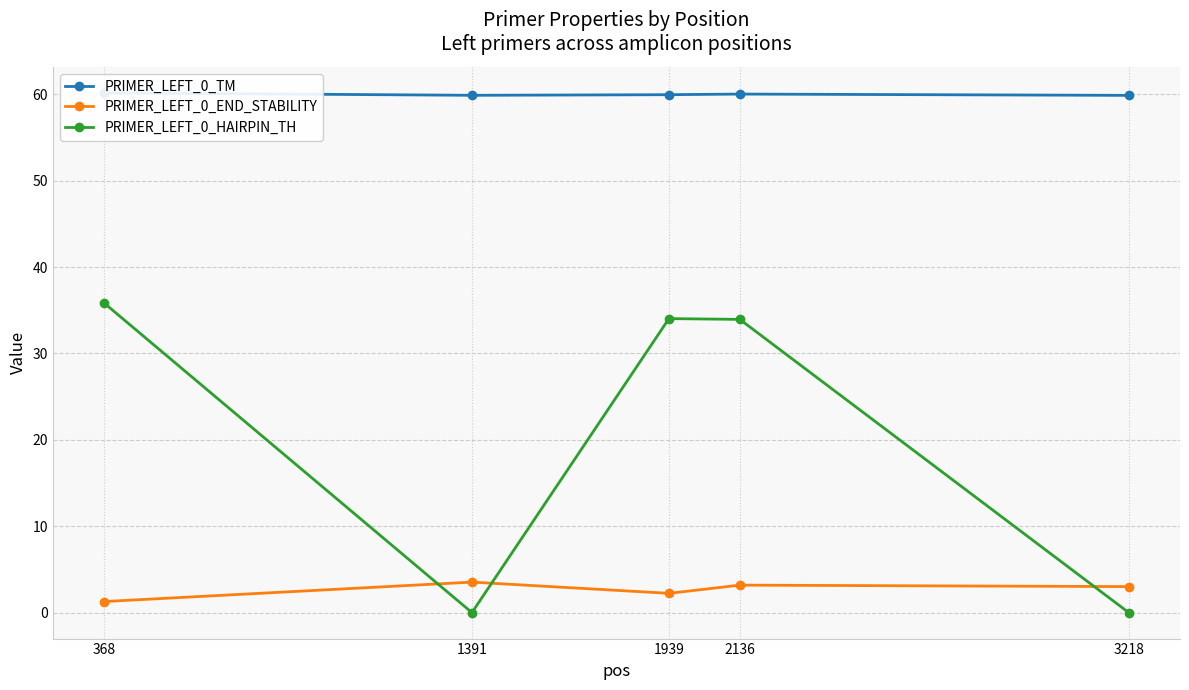

True or false: PRIMER_LEFT_0_TM and PRIMER_LEFT_0_END_STABILITY intersect in this chart.

False